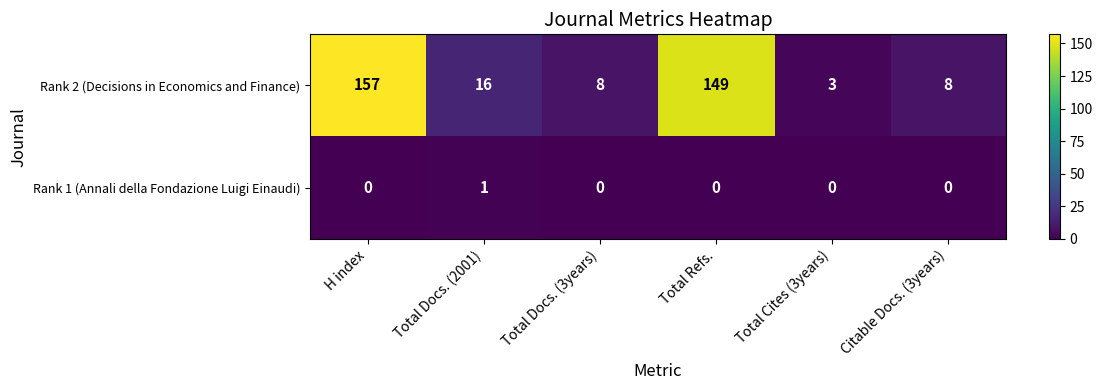

List the series in order of their overall mean, highest first.

Rank 2 (Decisions in Economics and Finance), Rank 1 (Annali della Fondazione Luigi Einaudi)